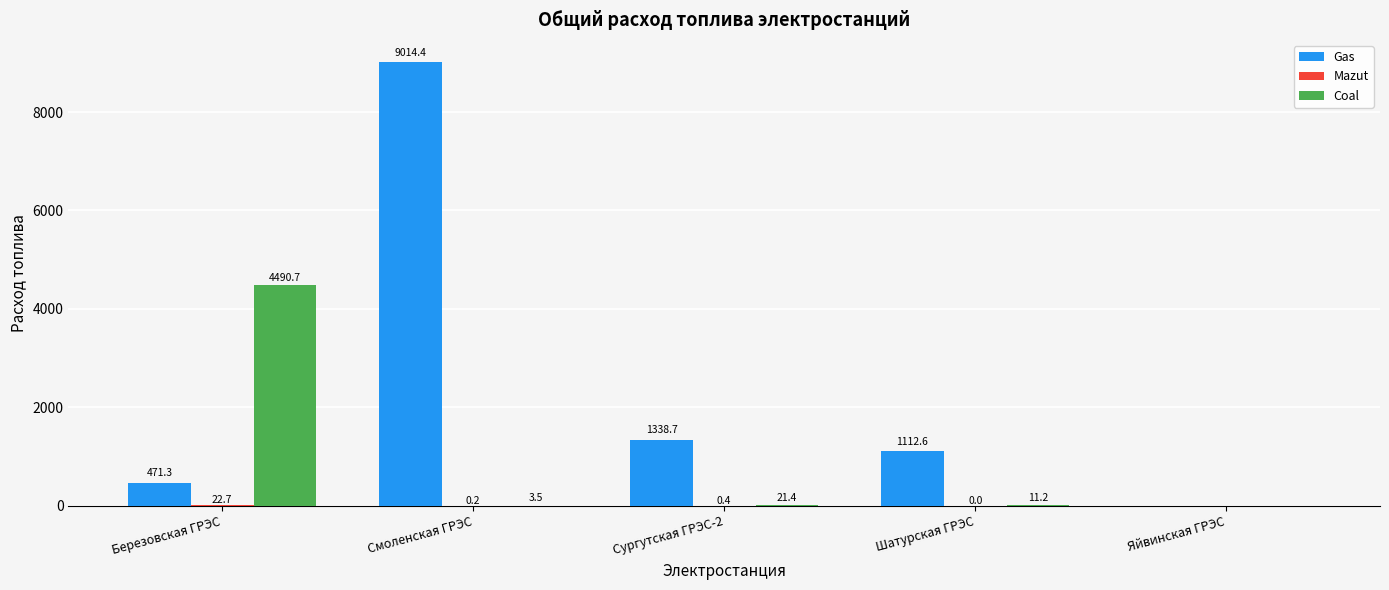

Between Смоленская ГРЭС and Сургутская ГРЭС-2, which series saw the biggest shift?

Gas